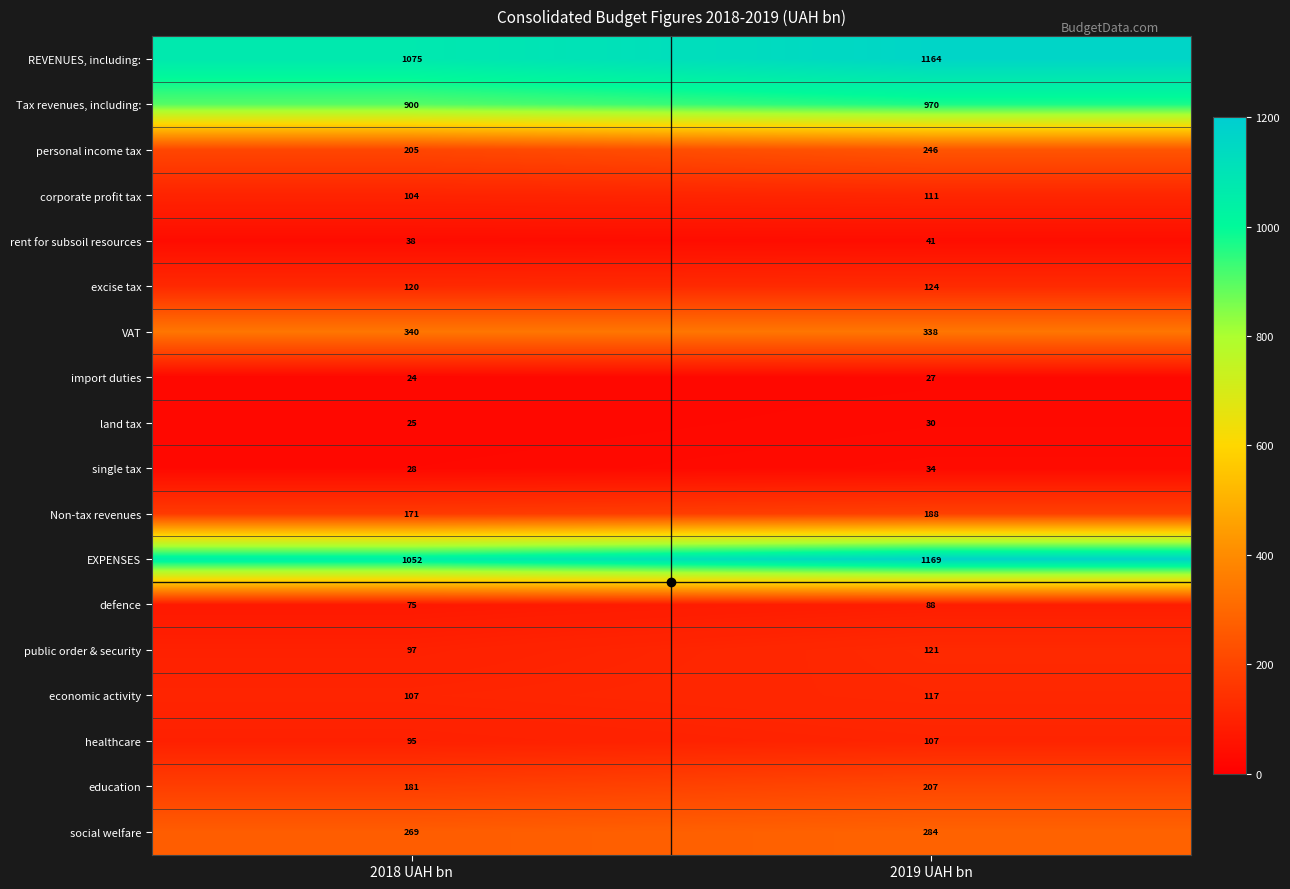

Which series has the largest total across all categories?

REVENUES, including: